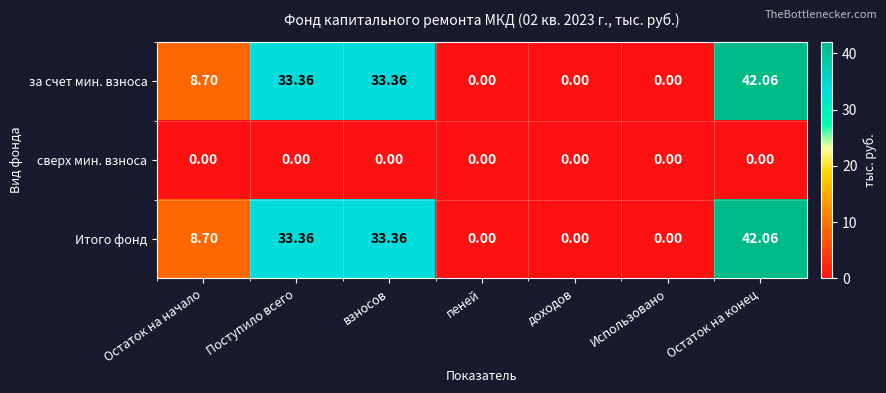

At which category is the sum across all series the highest?

Остаток на конец